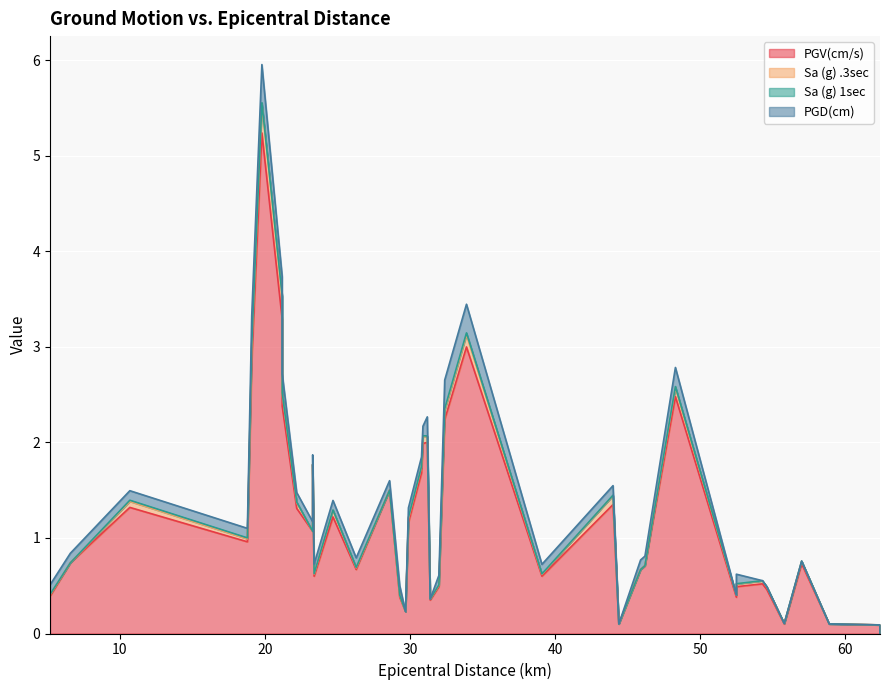

How many distinct data groups are displayed?

4